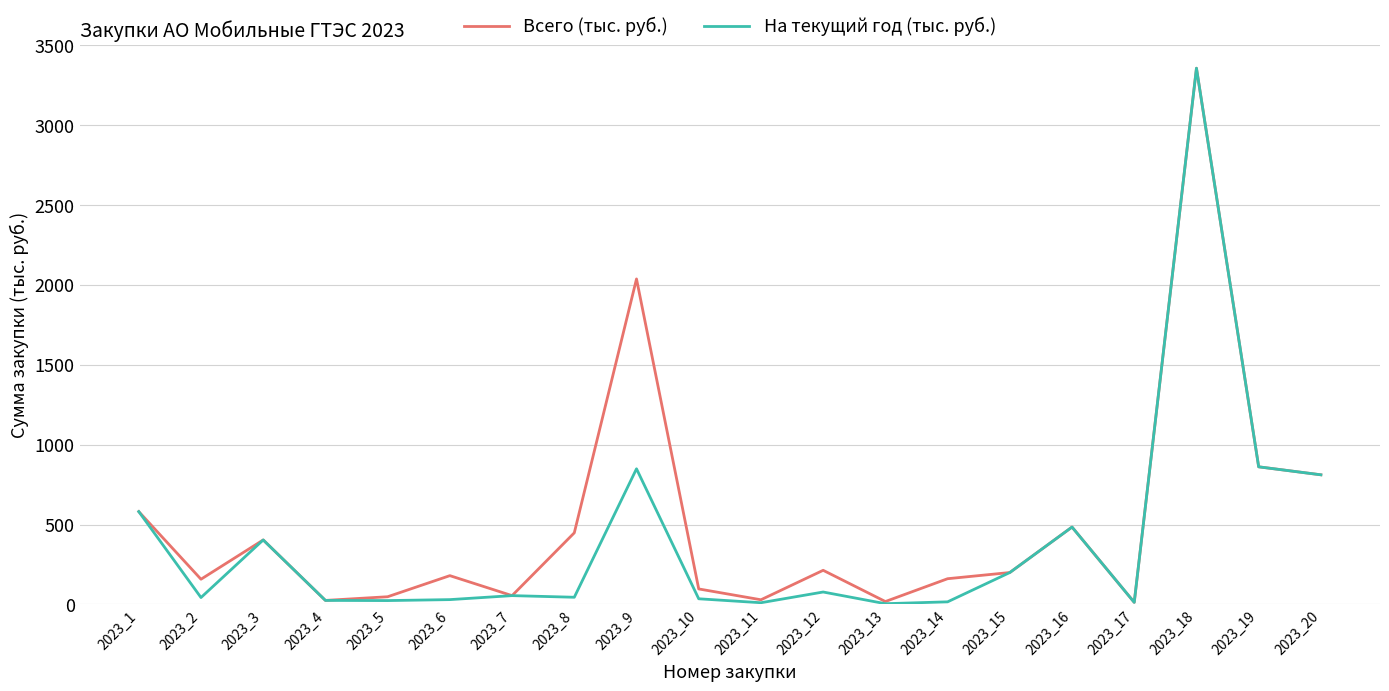

At which label is Всего (тыс. руб.) closest to 1684?

2023_9